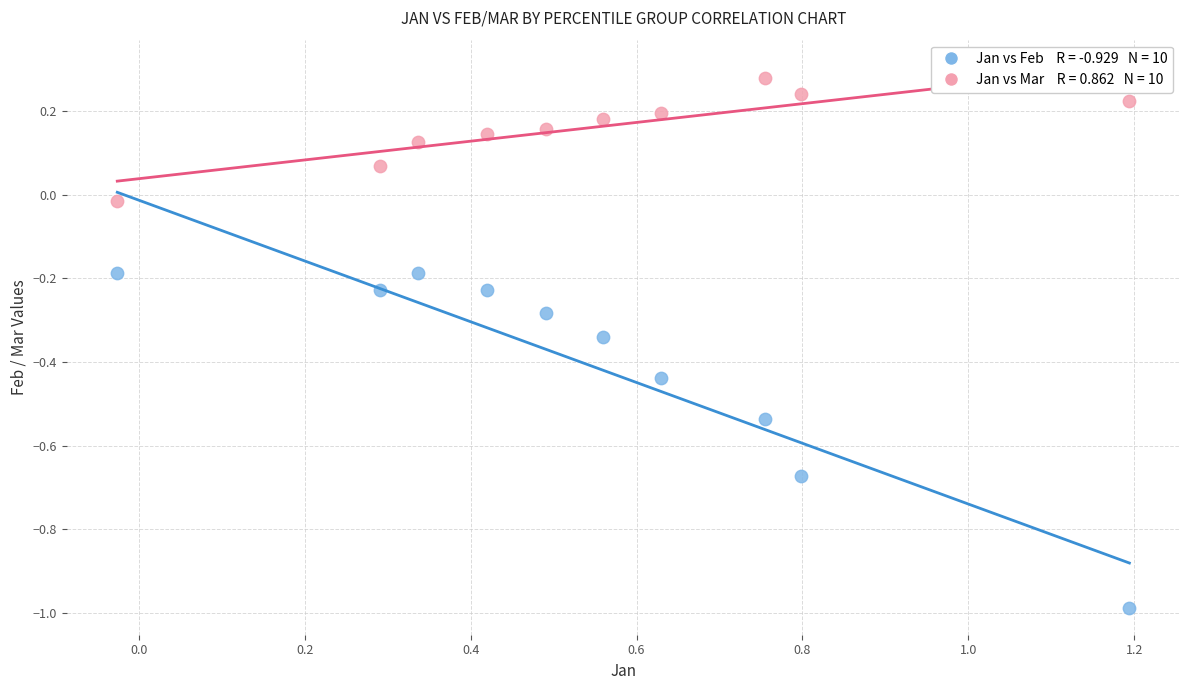

Across all data points, what is the range of Y values (max minus min)?

1.3